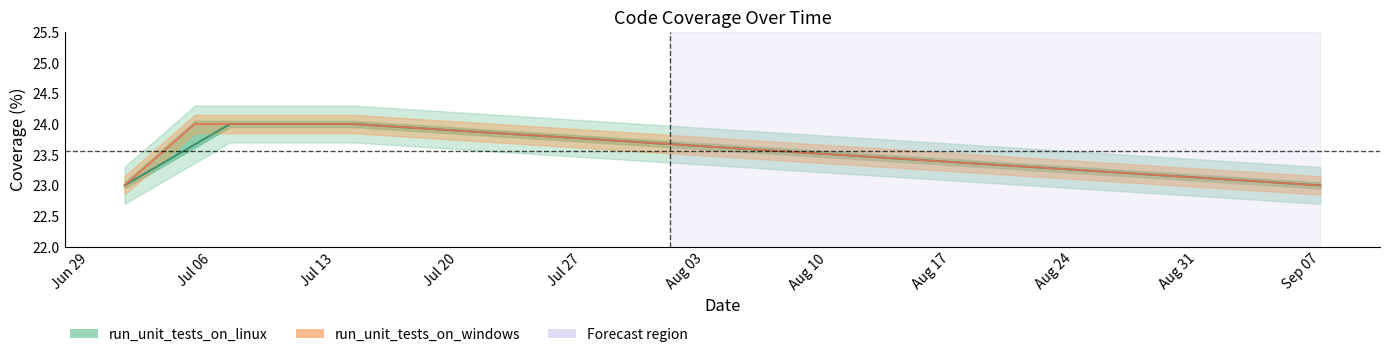

Does the chart display data point markers on the line(s)?

No